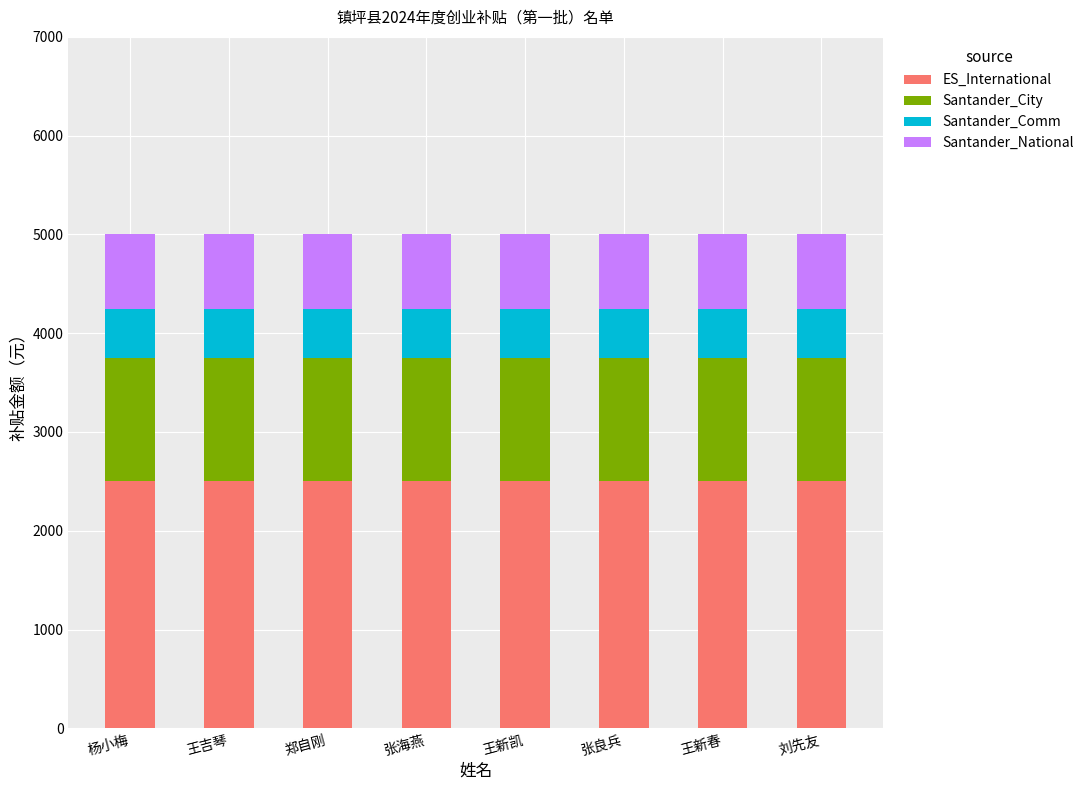

What is the sum of all ES_International values?

20000